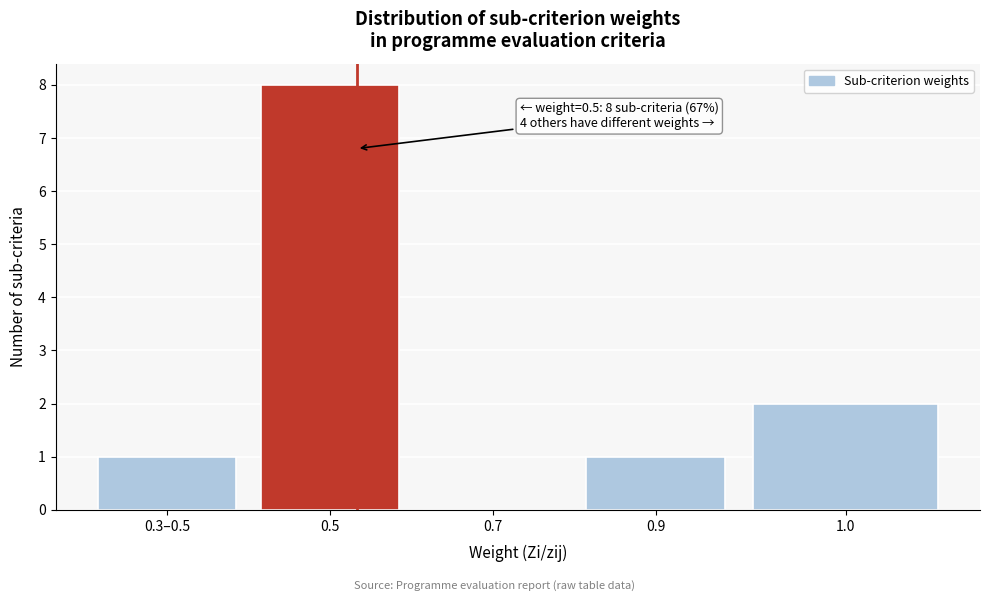

Reading left to right, what are all the values shown in this chart?

0.3–0.5=1	0.5=8	0.7=0	0.9=1	1.0=2